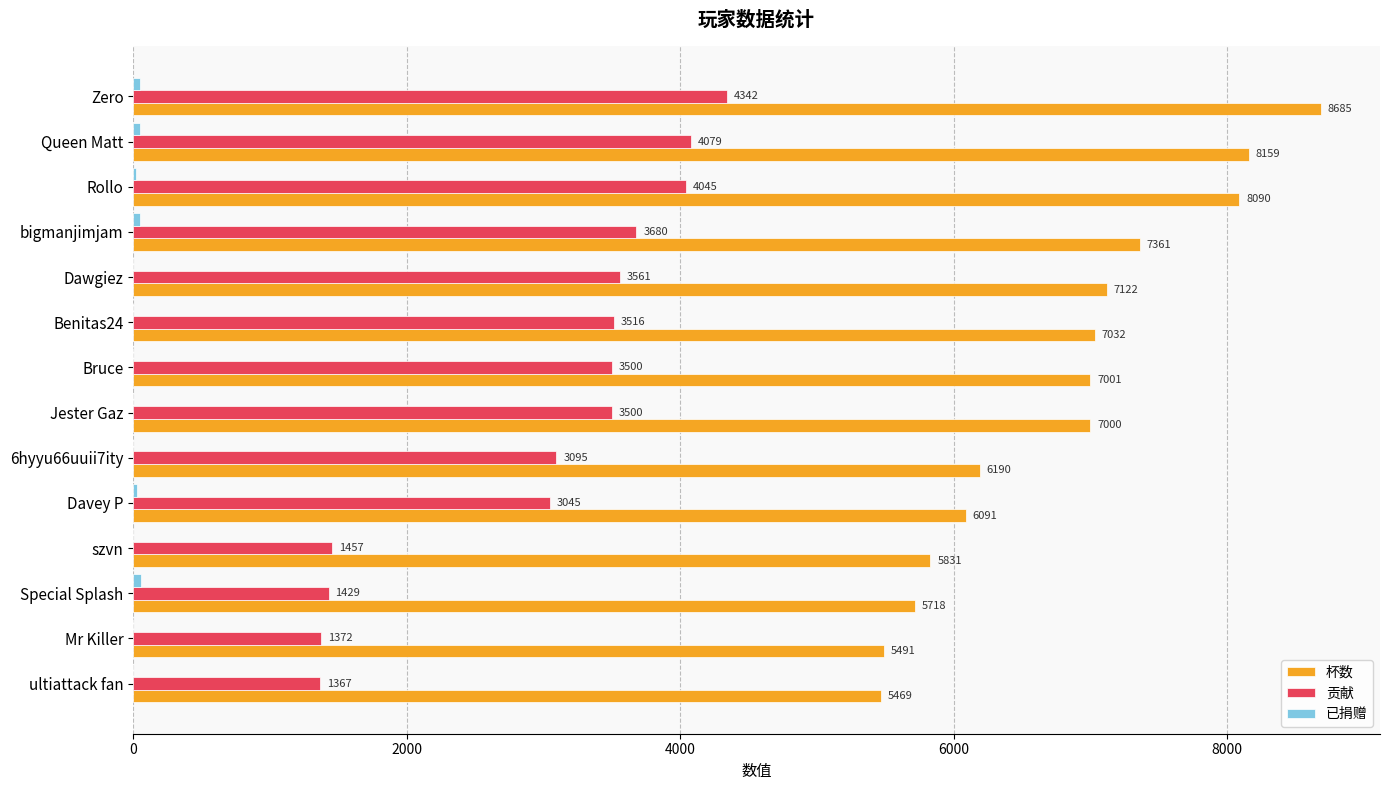

What is the sum of all 杯数 values?

95240